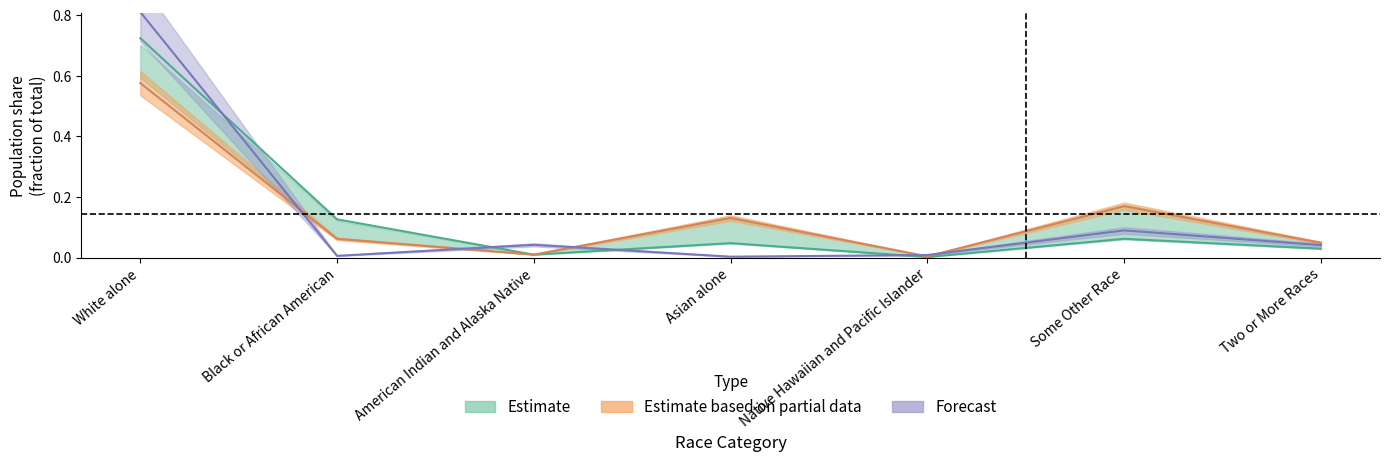

Reading right to left, extract all data points from this chart.

this_area: Two or More Races=0.0	Some Other Race=0.1	Native Hawaiian and Pacific Islander=0.0	Asian alone=0.0	American Indian and Alaska Native=0.0	Black or African American=0.0	White alone=0.8
california: Two or More Races=0.0	Some Other Race=0.2	Native Hawaiian and Pacific Islander=0.0	Asian alone=0.1	American Indian and Alaska Native=0.0	Black or African American=0.1	White alone=0.6
national: Two or More Races=0.0	Some Other Race=0.1	Native Hawaiian and Pacific Islander=0.0	Asian alone=0.0	American Indian and Alaska Native=0.0	Black or African American=0.1	White alone=0.7